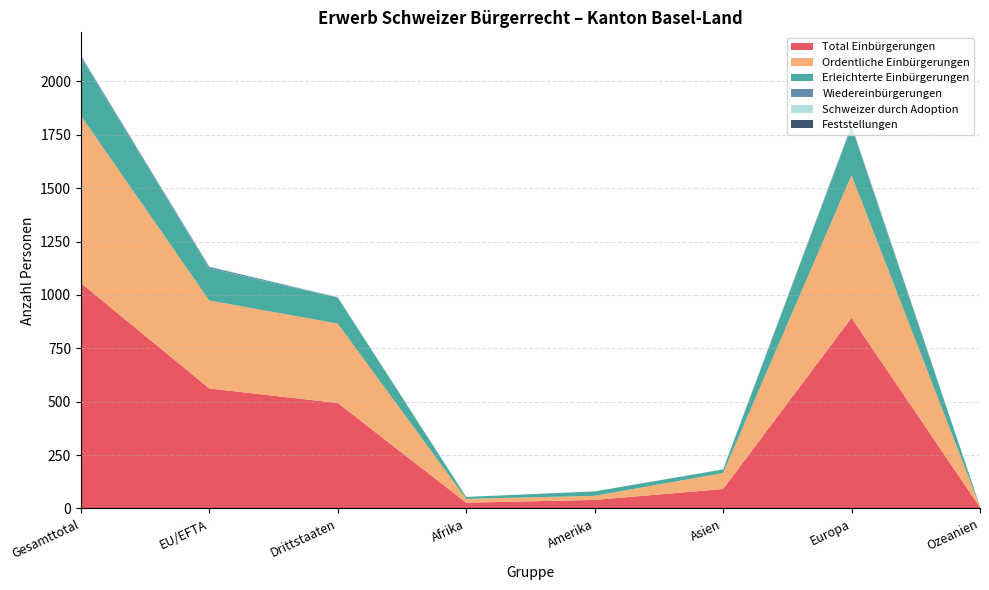

Reading left to right, what are all the values shown in this chart?

Total Einbürgerungen: Gesamttotal=1056	EU/EFTA=562	Drittstaaten=494	Afrika=27	Amerika=40	Asien=91	Europa=893	Ozeanien=5
Ordentliche Einbürgerungen: Gesamttotal=784	EU/EFTA=412	Drittstaaten=372	Afrika=18	Amerika=19	Asien=75	Europa=668	Ozeanien=4
Erleichterte Einbürgerungen: Gesamttotal=272	EU/EFTA=150	Drittstaaten=122	Afrika=9	Amerika=21	Asien=16	Europa=225	Ozeanien=1
Wiedereinbürgerungen: Gesamttotal=9	EU/EFTA=8	Drittstaaten=1	Afrika=0	Amerika=0	Asien=1	Europa=8	Ozeanien=0
Schweizer durch Adoption: Gesamttotal=3	EU/EFTA=1	Drittstaaten=2	Afrika=0	Amerika=0	Asien=1	Europa=2	Ozeanien=0
Feststellungen: Gesamttotal=0	EU/EFTA=0	Drittstaaten=0	Afrika=0	Amerika=0	Asien=0	Europa=0	Ozeanien=0